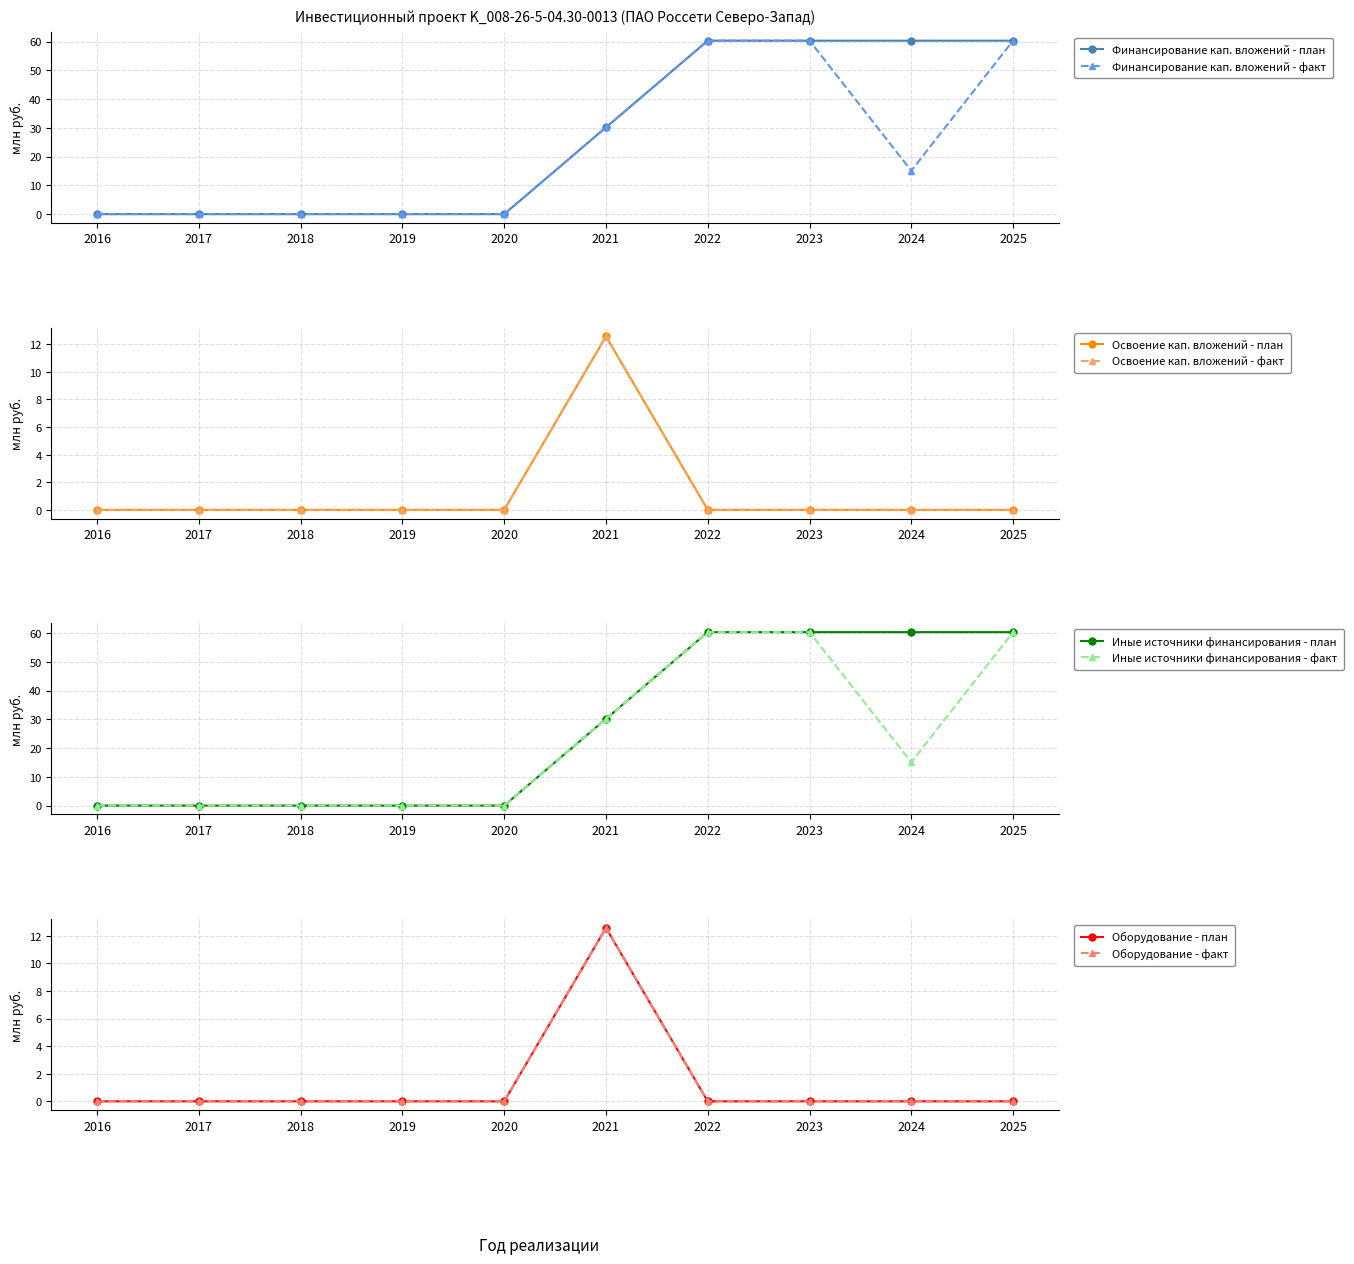

The value of Освоение план at 2023 is 8.6. True or false?

False